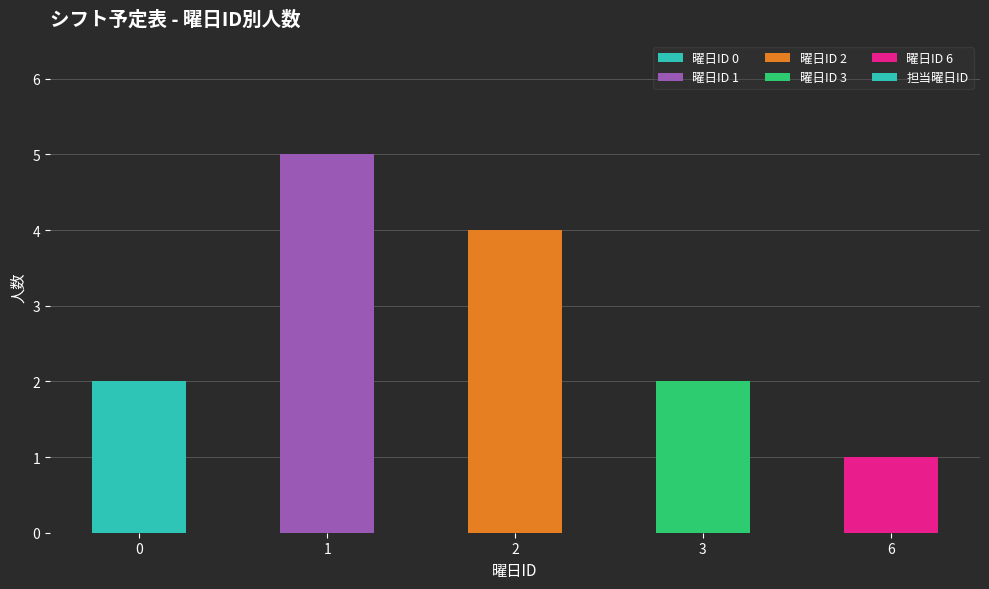

What is the sum of the values at 2 and 6?

5